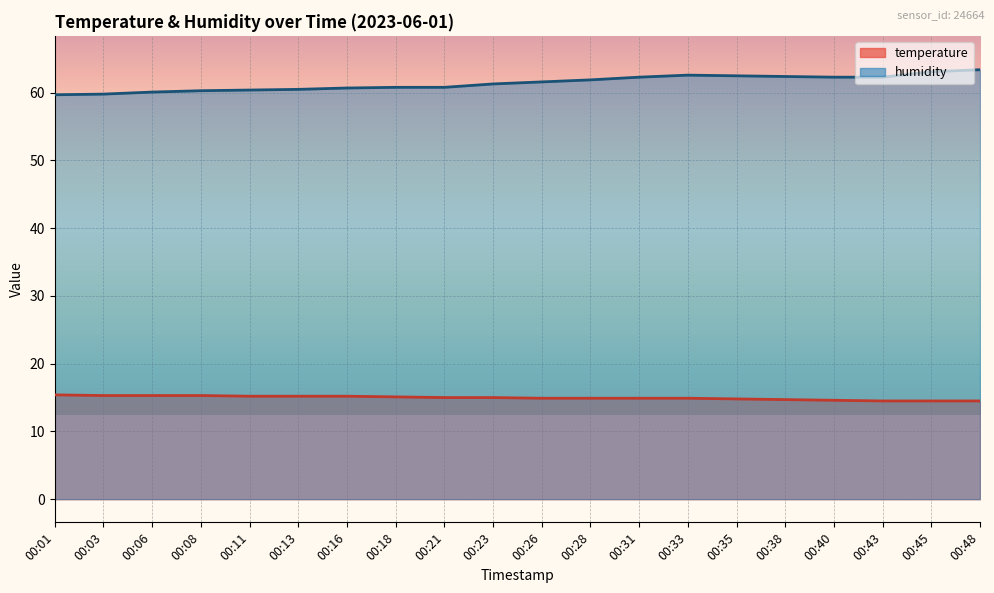

Rank the series at 00:31 from lowest to highest value.

temperature, humidity